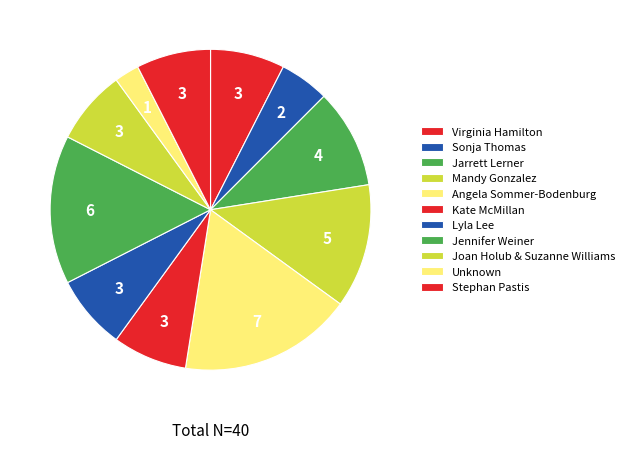

Count the number of slices in the pie.

11